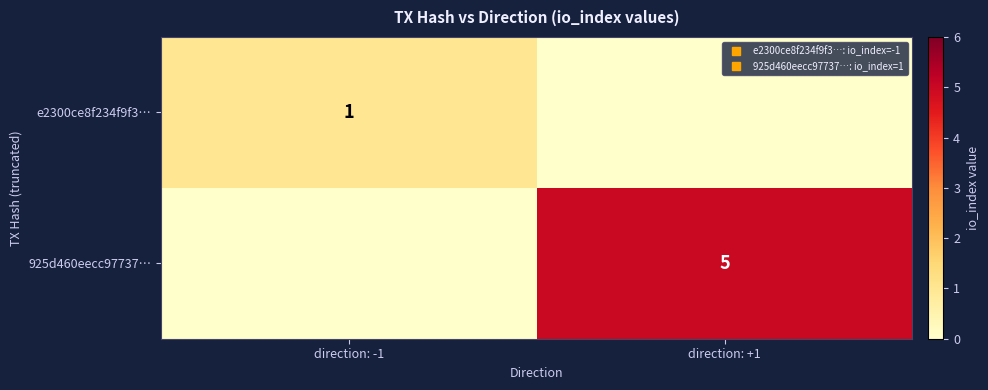

What is the difference between the maximum and minimum values in the e2300ce8f234f9f3… series?

1